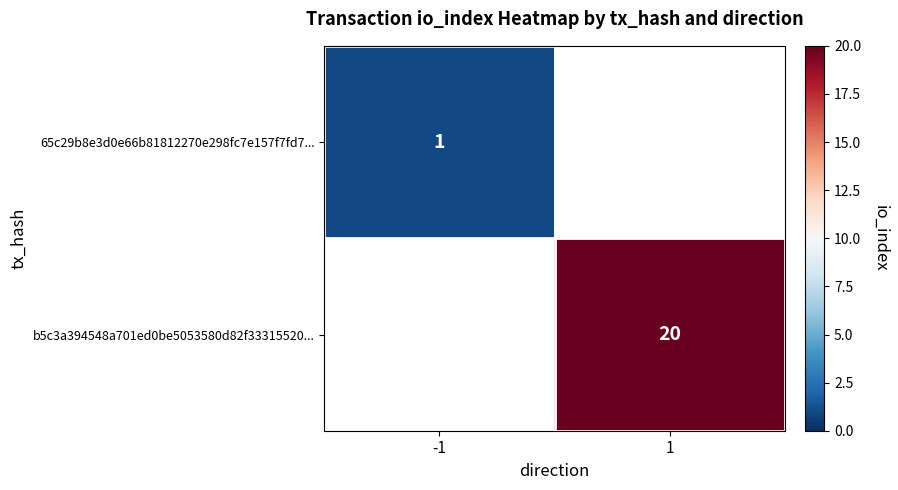

True or false: b5c3a394548a701ed0be5053580d82f33315520... has a value of 28.9 at 1.

False